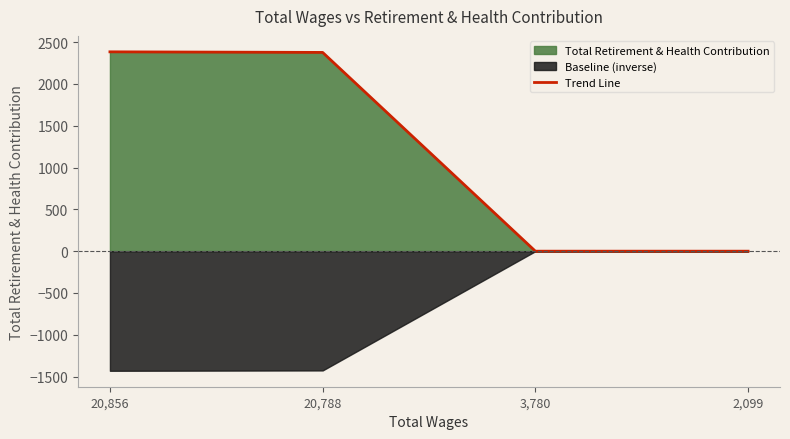

What is the difference between the second highest and second lowest values?

2376